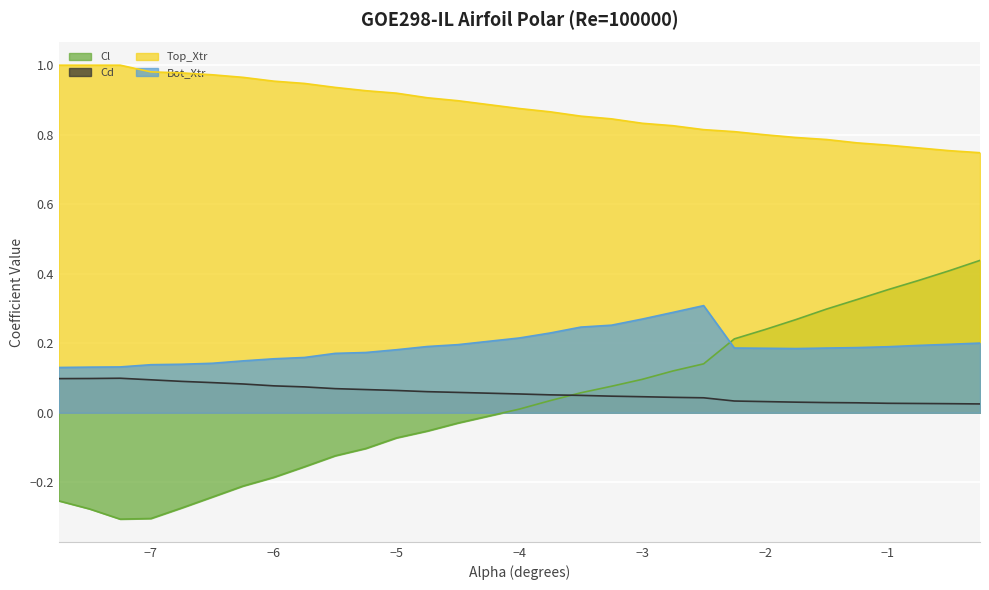

True or false: Cl has a value of 0.1 at -2.5.

True